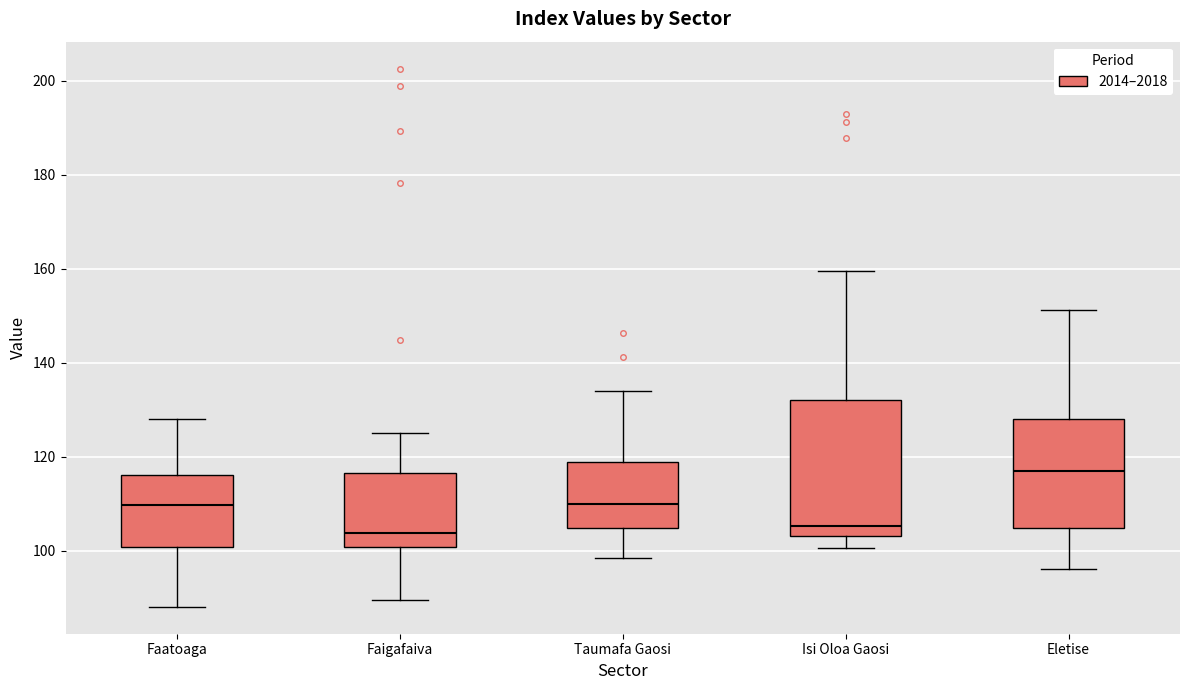

Where is the upper edge of the box for Faatoaga on the y-axis? The values are not printed on the chart, so give them approximately, as read against the axis.

116